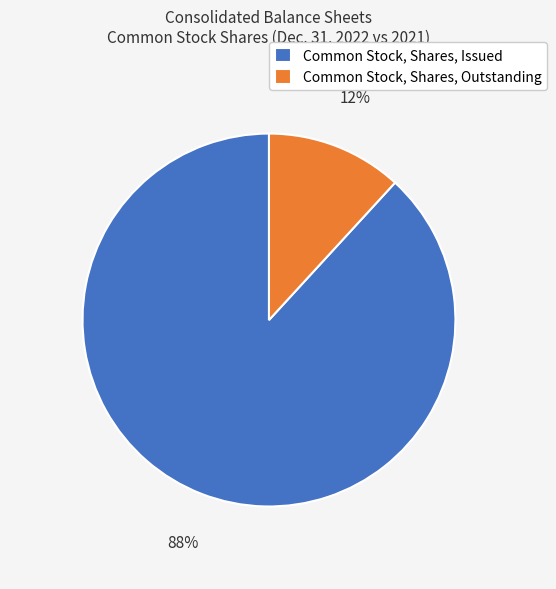

Rank the categories by value from highest to lowest.

Common Stock, Shares, Issued, Common Stock, Shares, Outstanding